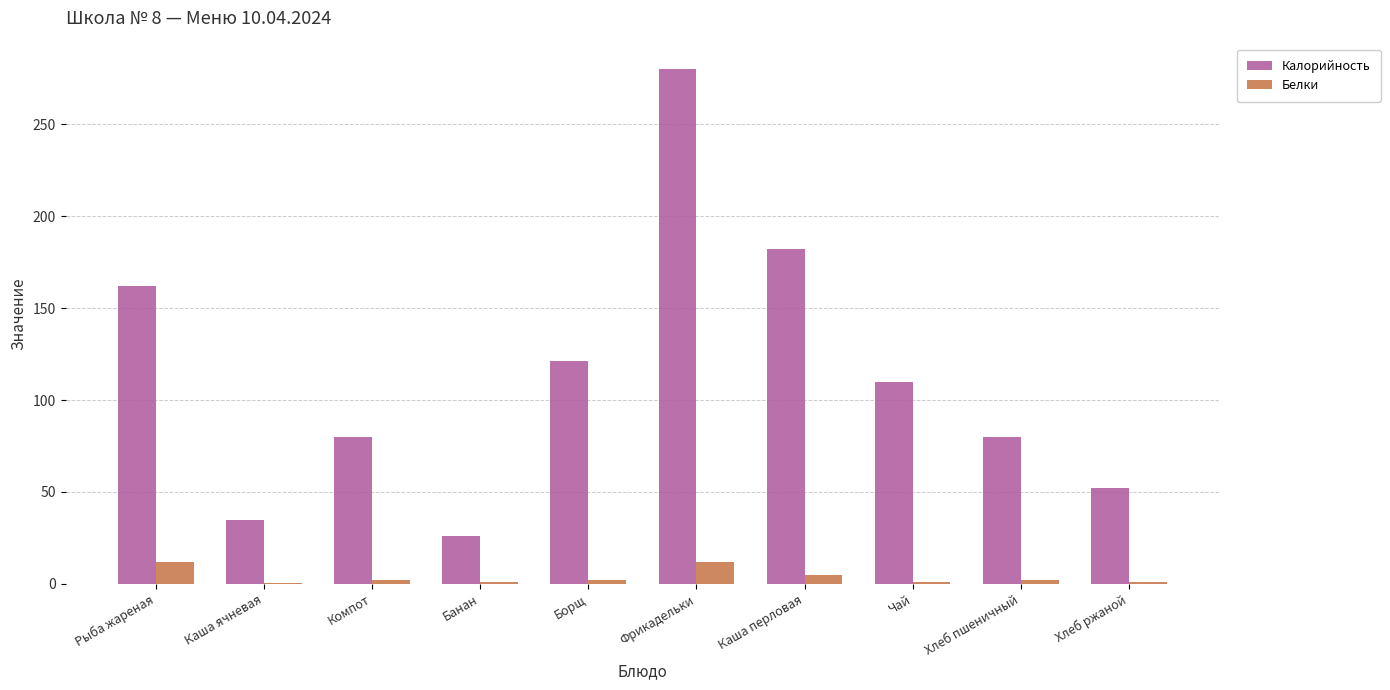

What is the spread (max minus min) of values at Компот?

78.0